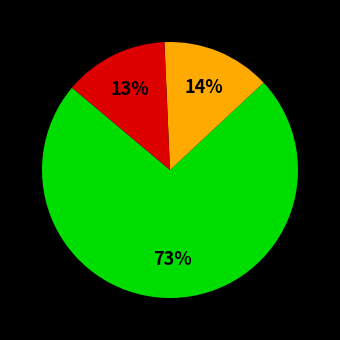

To the nearest percent, what is the difference between the largest and smallest slice percentages?

60%